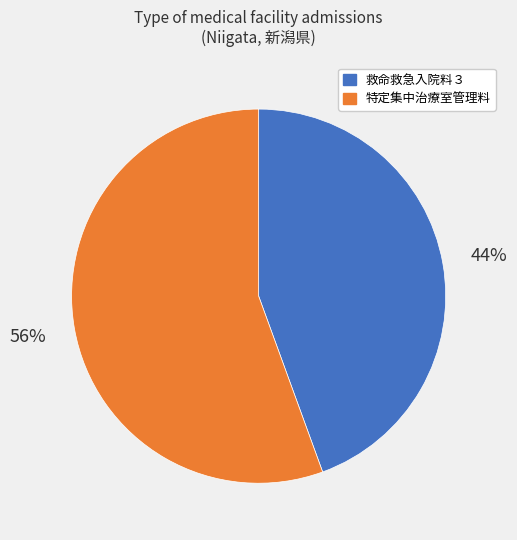

Count the number of slices in the pie.

2